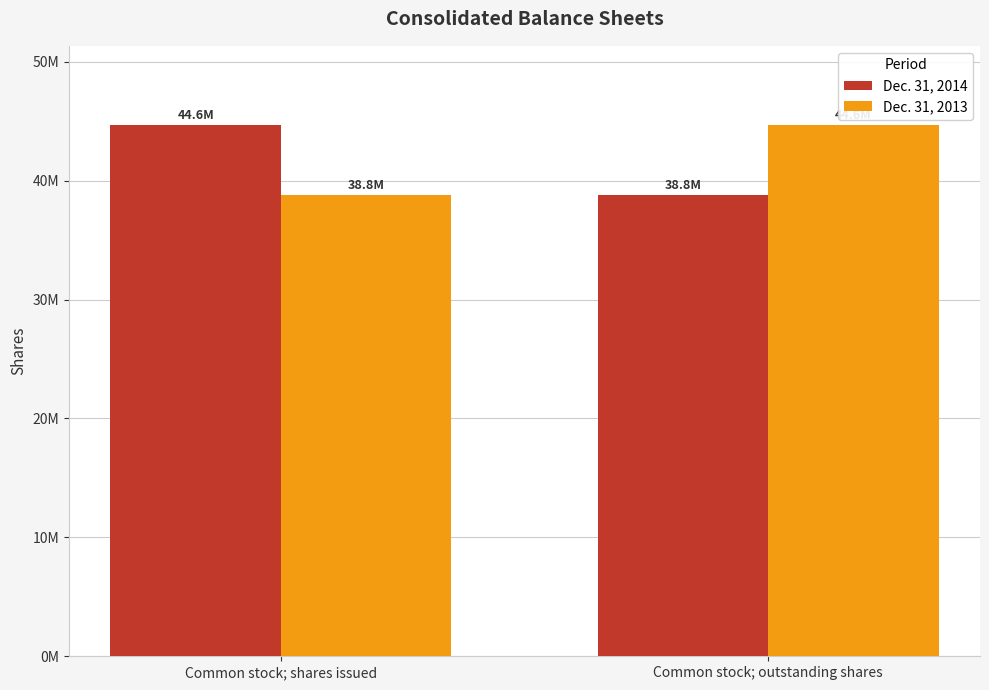

What position from the right is Common stock; outstanding shares?

1